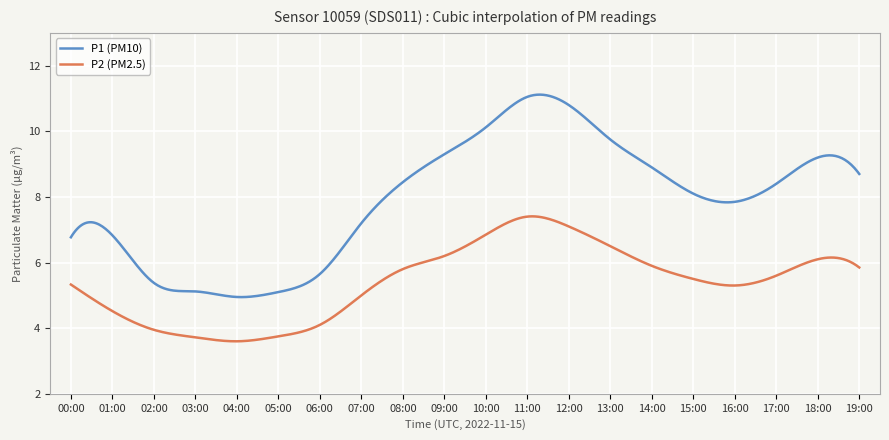

True or false: P2 (PM2.5) and P1 (PM10) cross at least once.

False